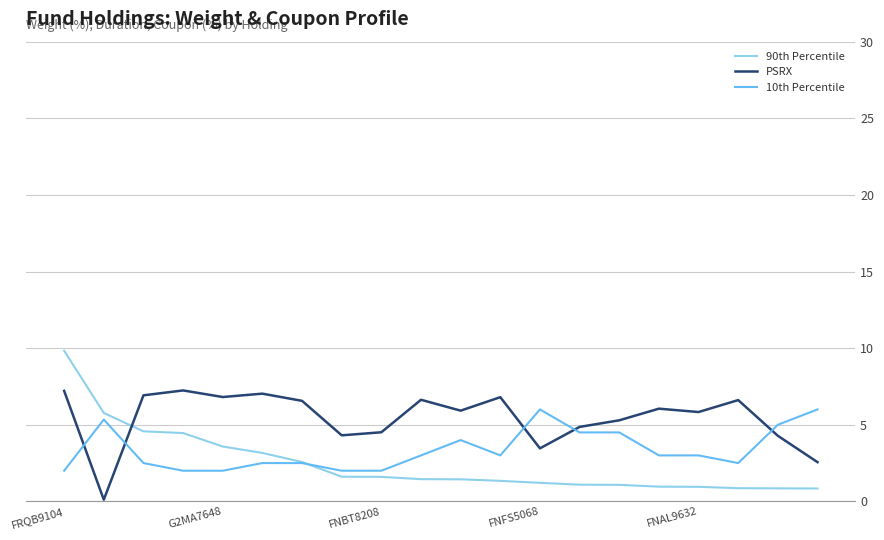

What is the highest value of the PSRX series?

7.2